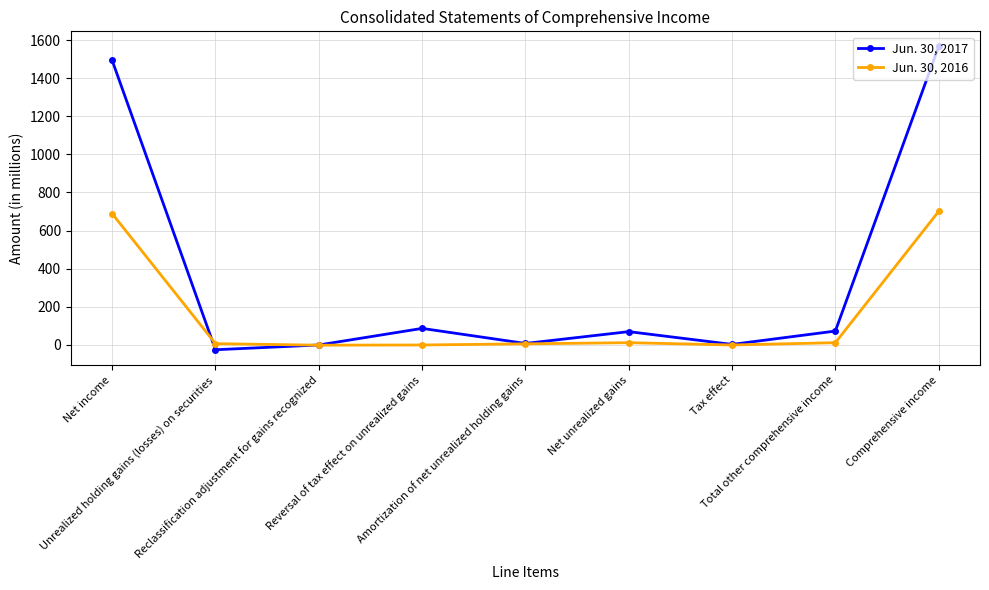

Which series has the widest spread of values?

Jun. 30, 2017